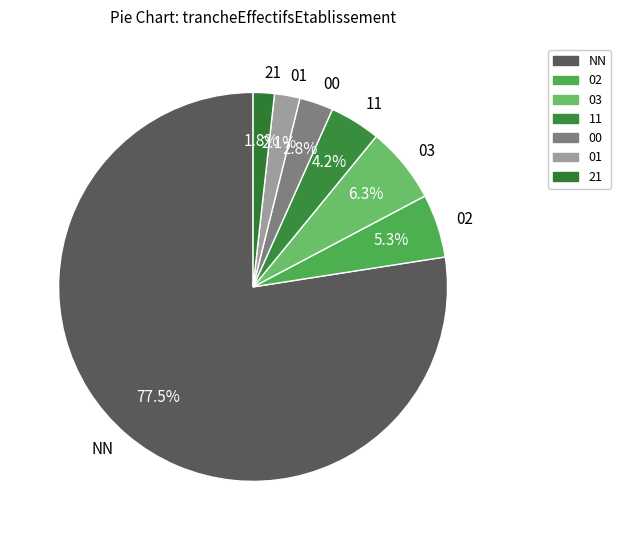

True or false: 03 accounts for 6% of the total.

True